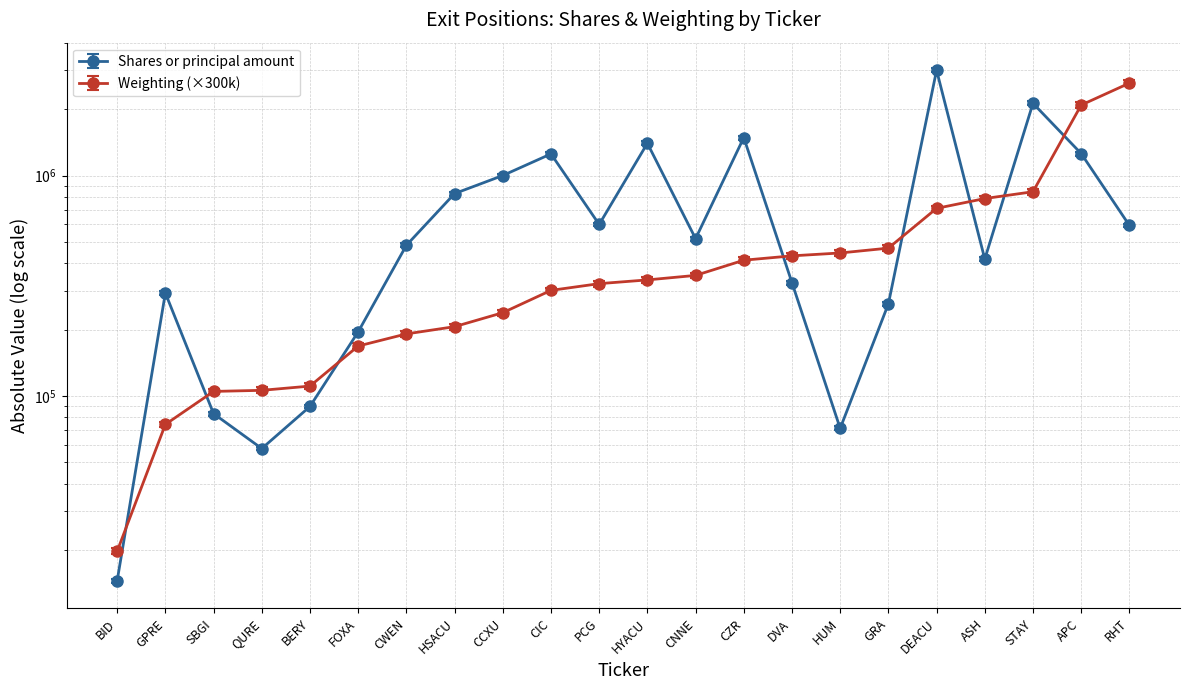

What is the sum of all values?

16355168